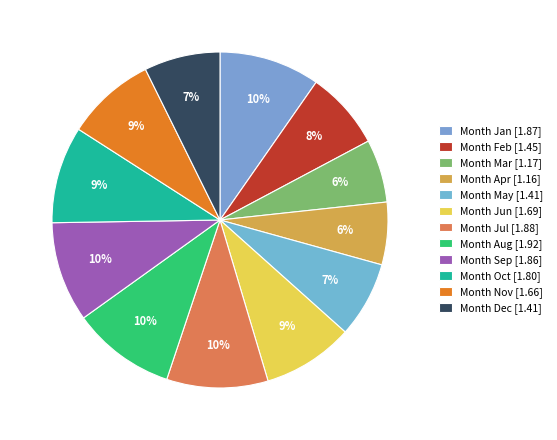

How many segments does this pie chart have?

12